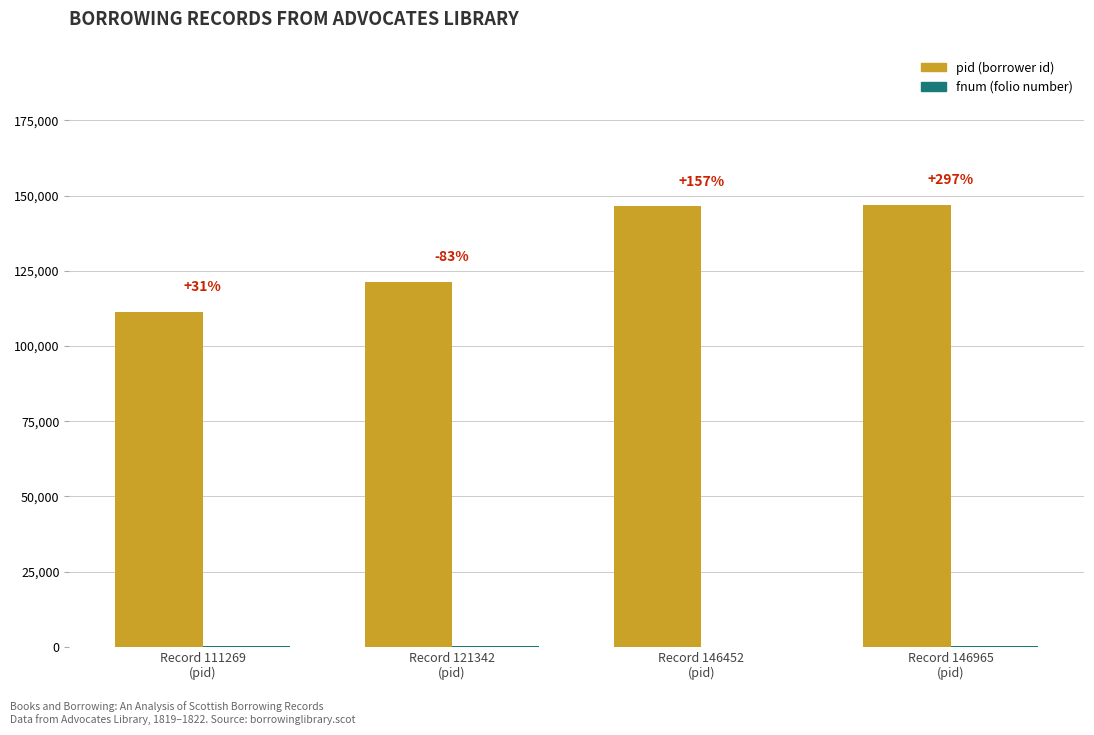

What is the difference between the highest and lowest values at Record 146965
(pid)?

146739